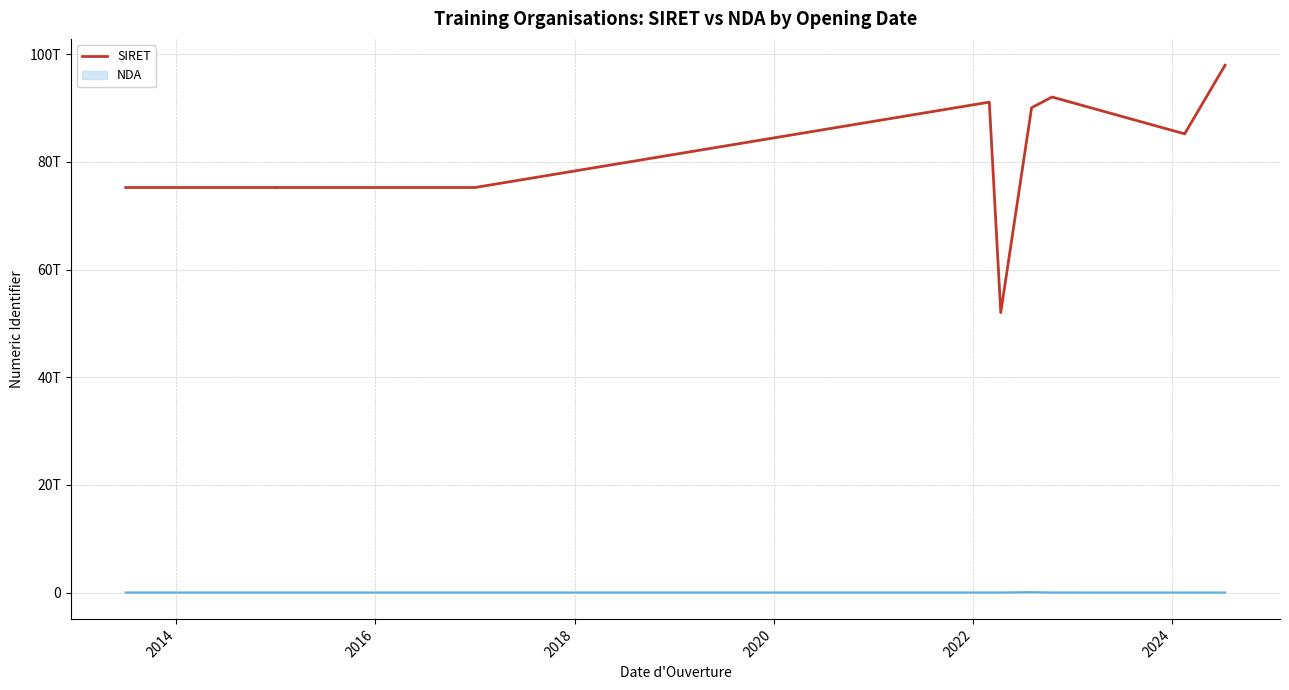

What is the value of the 1st point from the left?

75253547600143